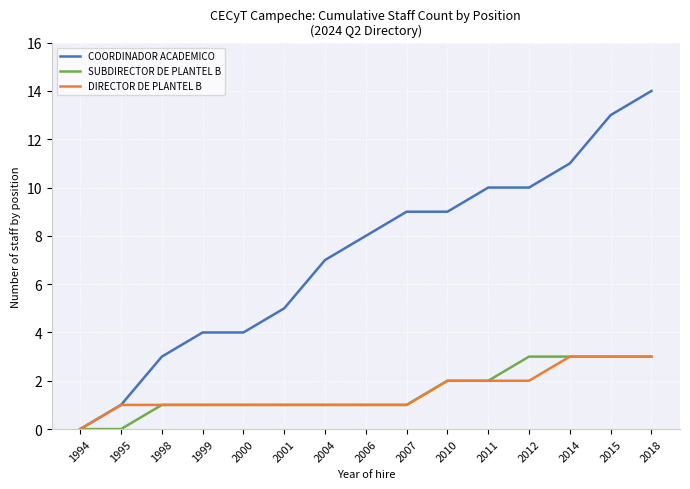

Reading left to right, list all the values displayed in this chart.

COORDINADOR ACADEMICO: 0	1	3	4	4	5	7	8	9	9	10	10	11	13	14
SUBDIRECTOR DE PLANTEL B: 0	0	1	1	1	1	1	1	1	2	2	3	3	3	3
DIRECTOR DE PLANTEL B: 0	1	1	1	1	1	1	1	1	2	2	2	3	3	3